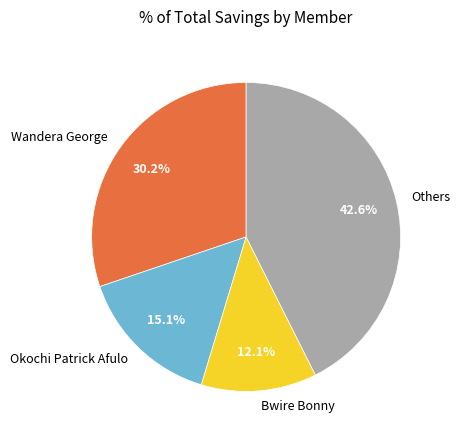

What percentage do Bwire Bonny and Wandera George together represent?

42.3%